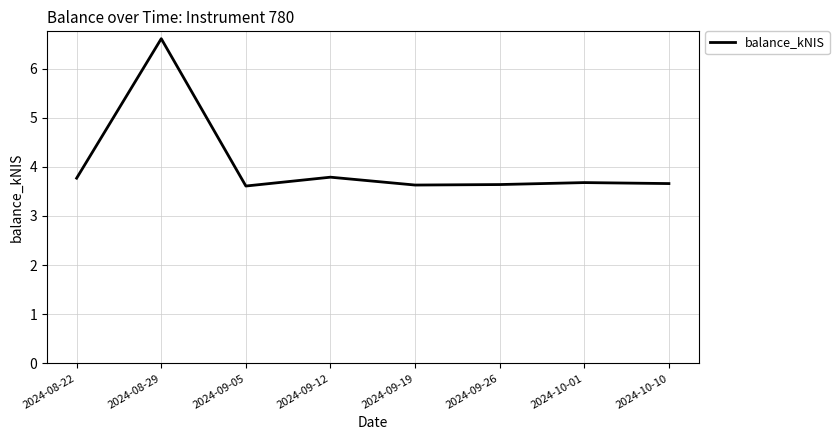

How many lines are shown in the chart?

1